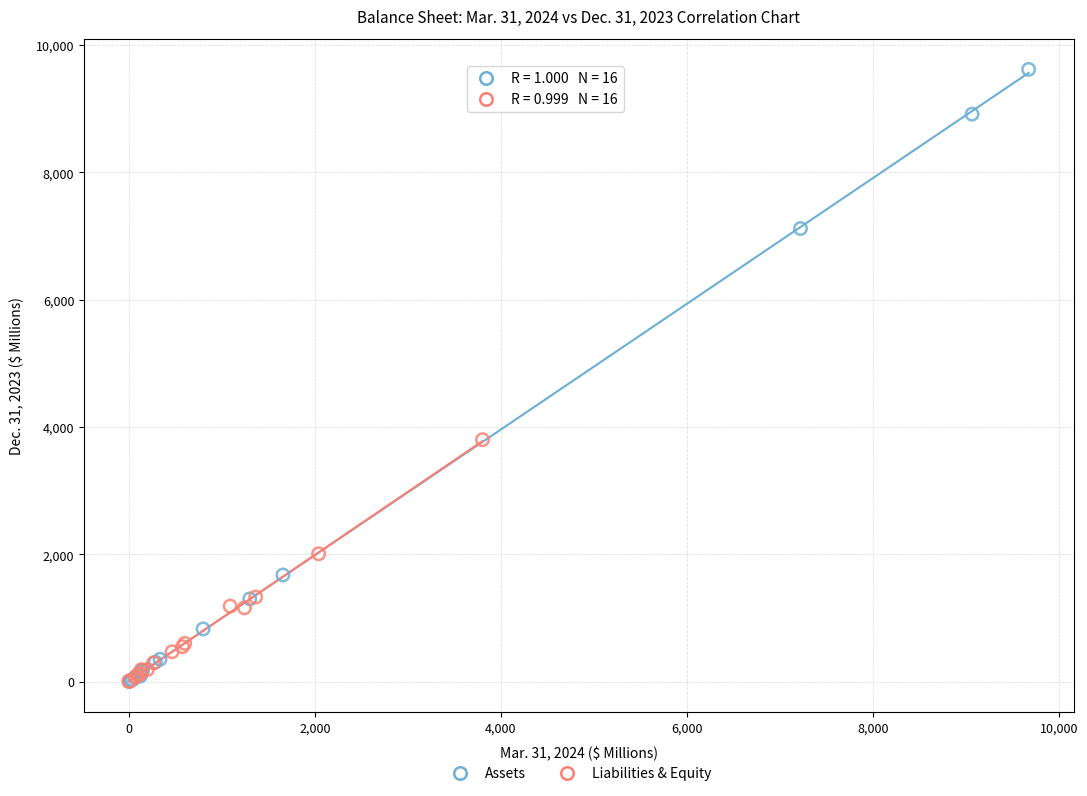

Which series reaches the maximum Y coordinate?

Assets